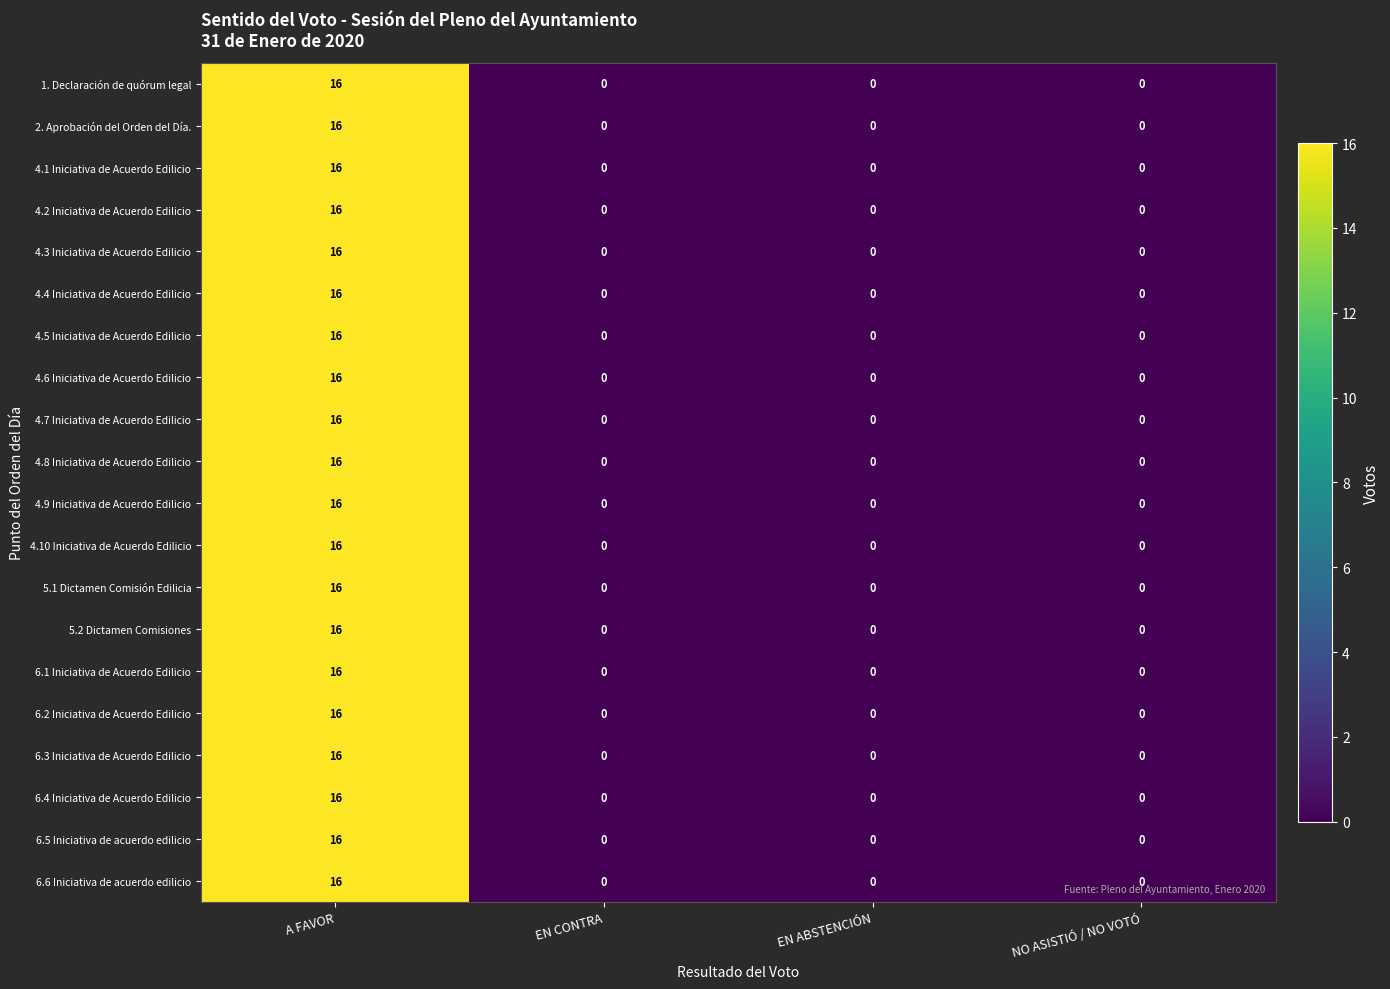

Read the 6.5 Iniciativa de acuerdo edilicio value at A FAVOR, to the nearest 10.

20